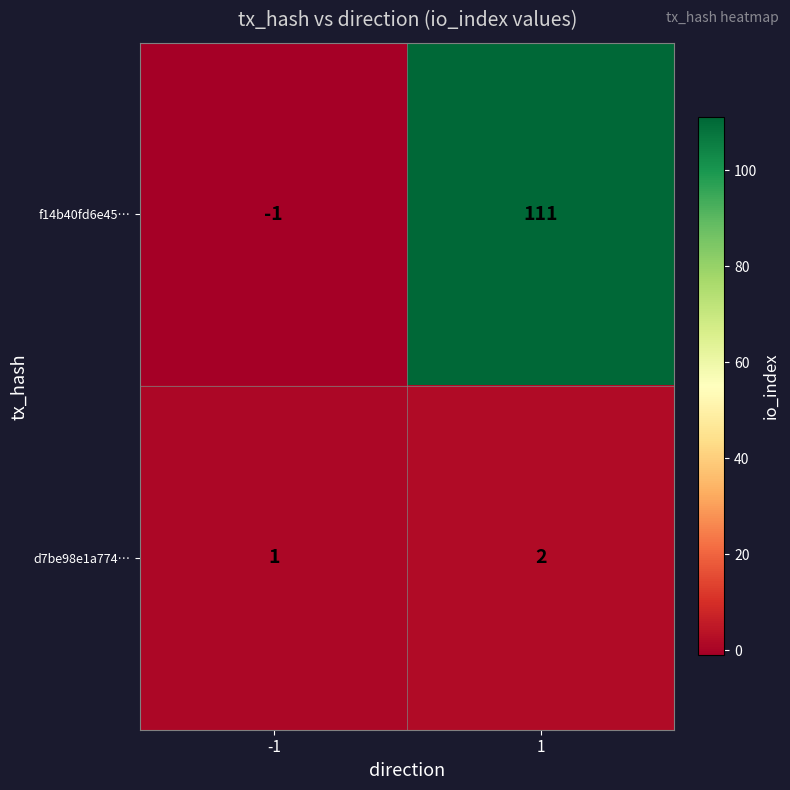

Count the number of categories in the chart.

2